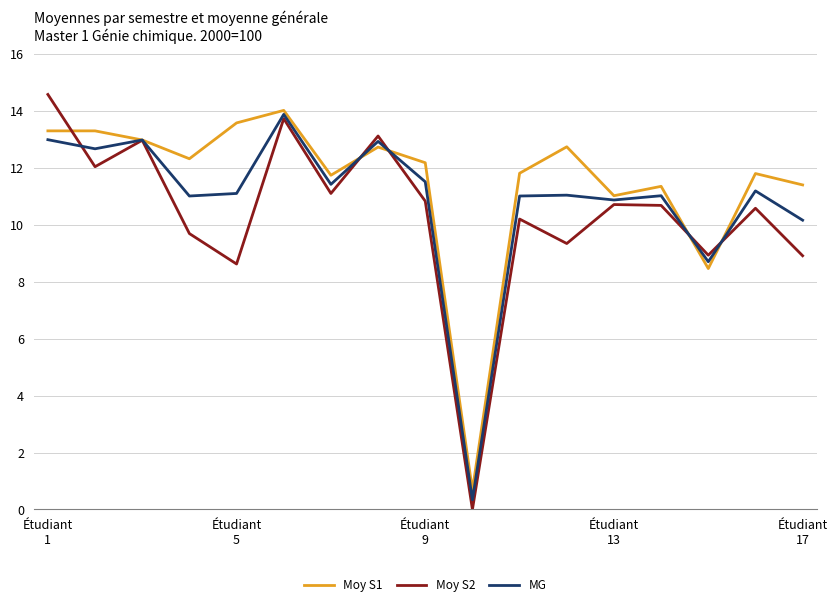

What is the maximum value for Moy S2?

14.6